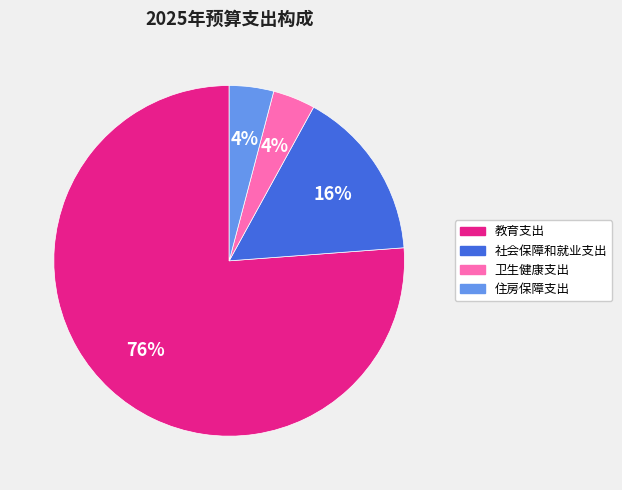

Is the sum of 住房保障支出 and 卫生健康支出 greater than half?

No